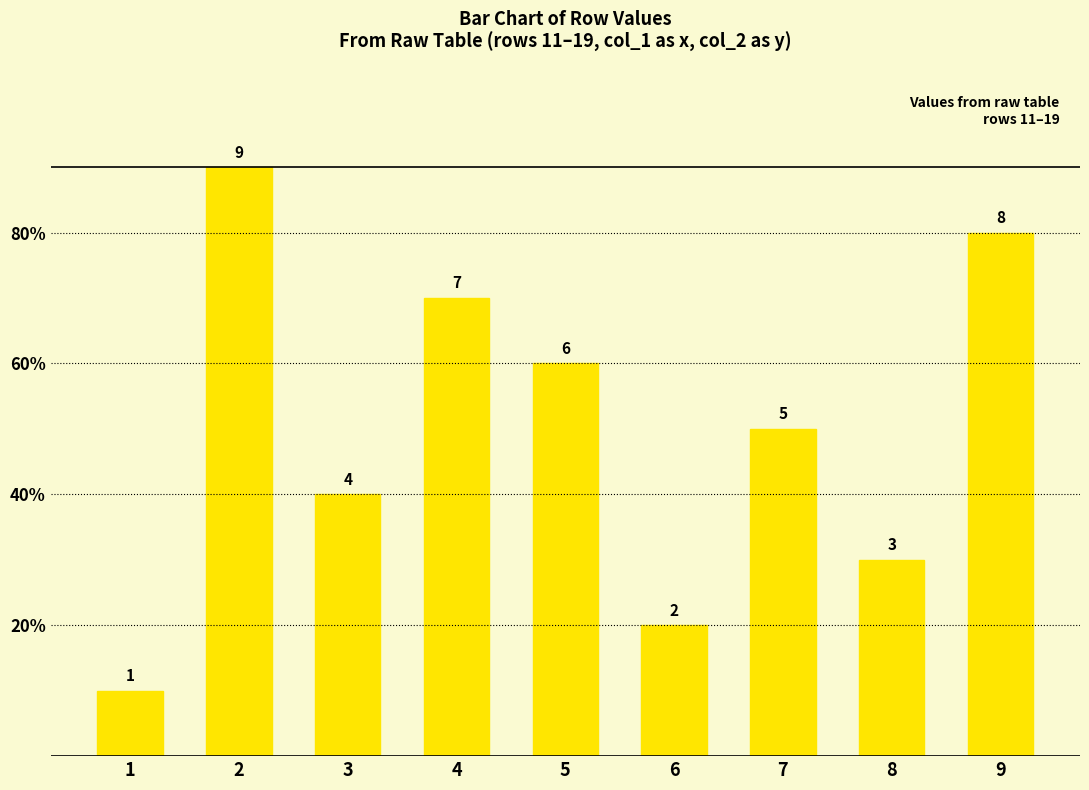

At which label is the value closest to 5?

7